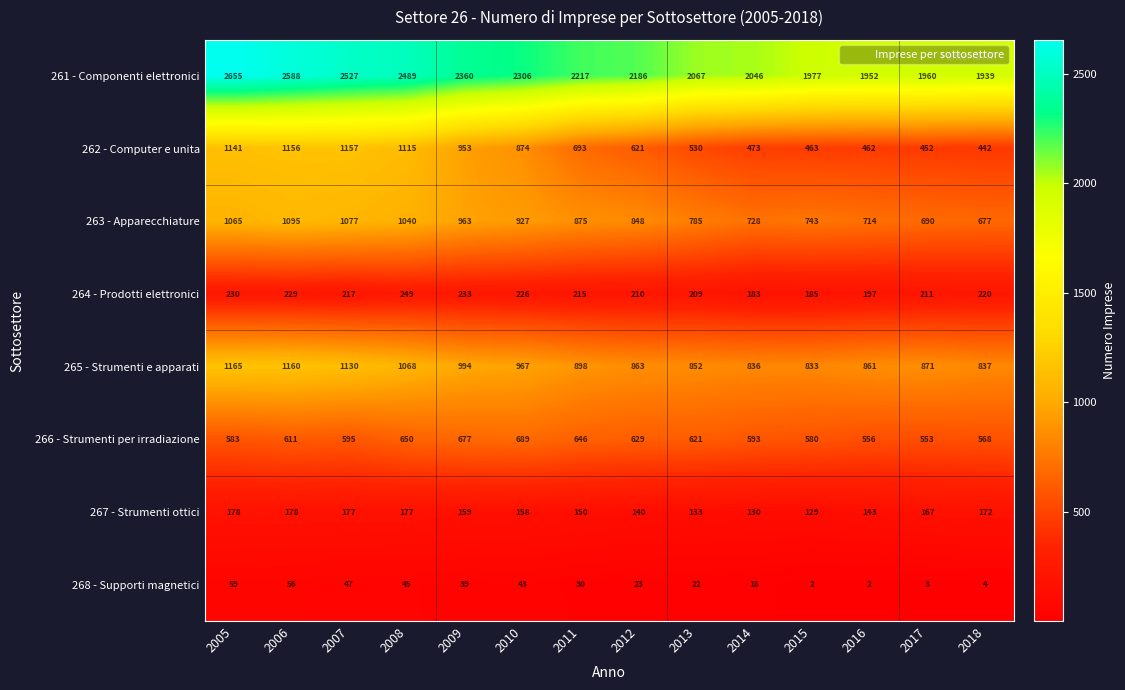

What is the total value across all series at 2008?

6833